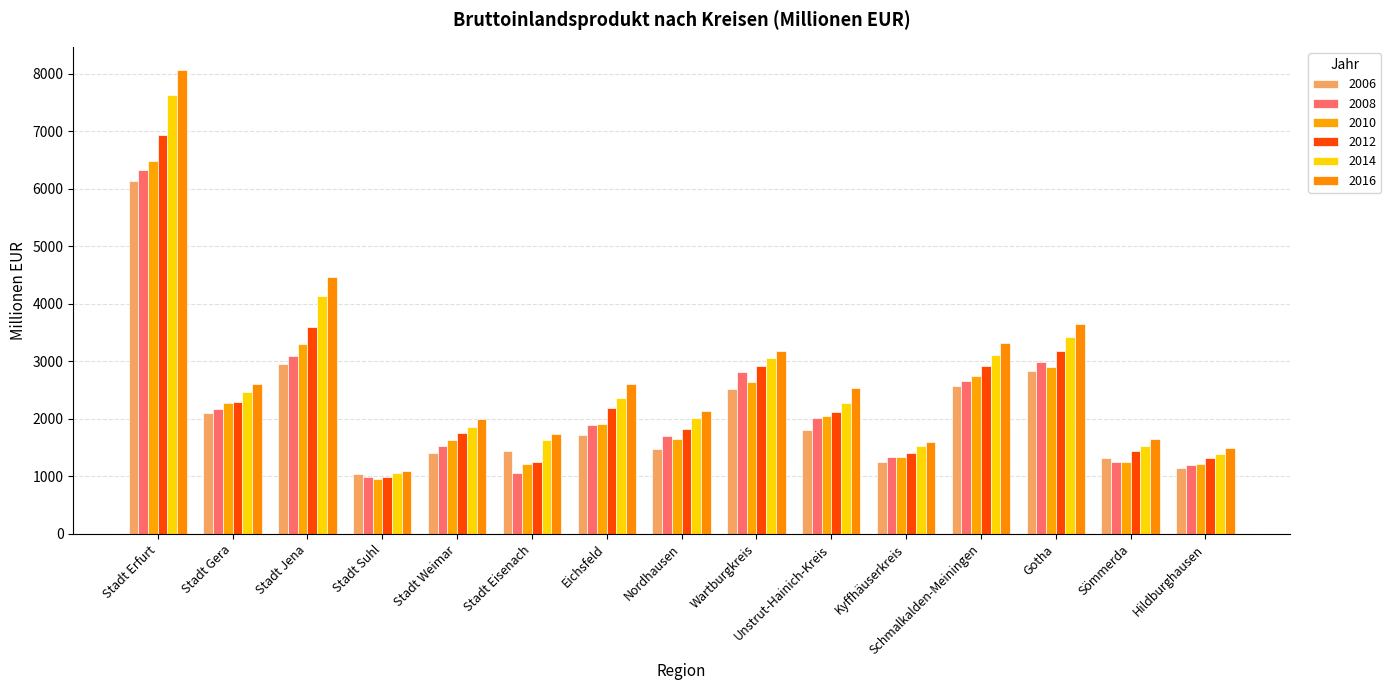

What is the label of the 5th bar from the right?

Kyffhäuserkreis